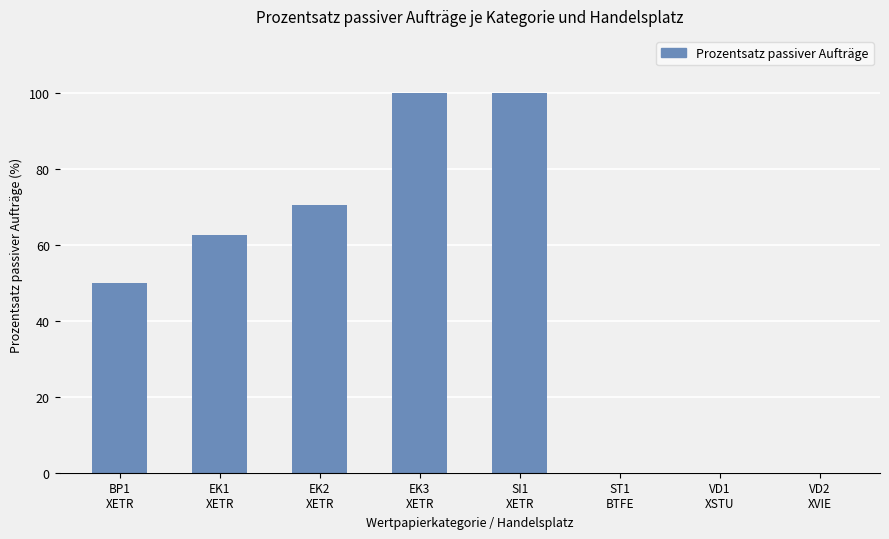

How many values are between 0 and 100?

8